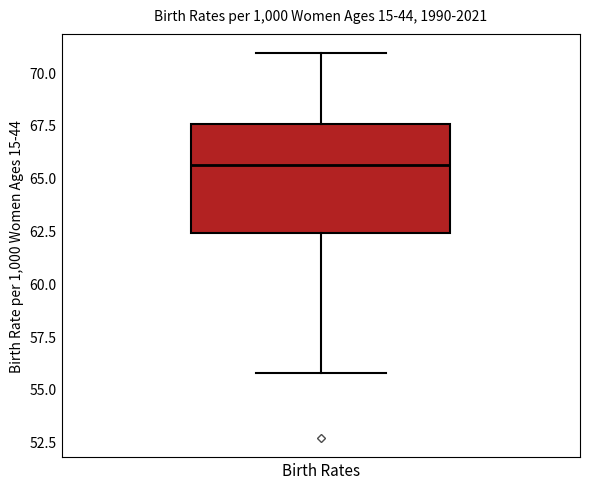

Transcribe this box plot: give where the median line is, the range the box spans, and where the two whiskers end, as read against the y-axis. The values are not printed on the chart, so give them approximately, as read against the axis.

median 65.5, box 62.5 to 67.5, whiskers 56.0 to 71.0